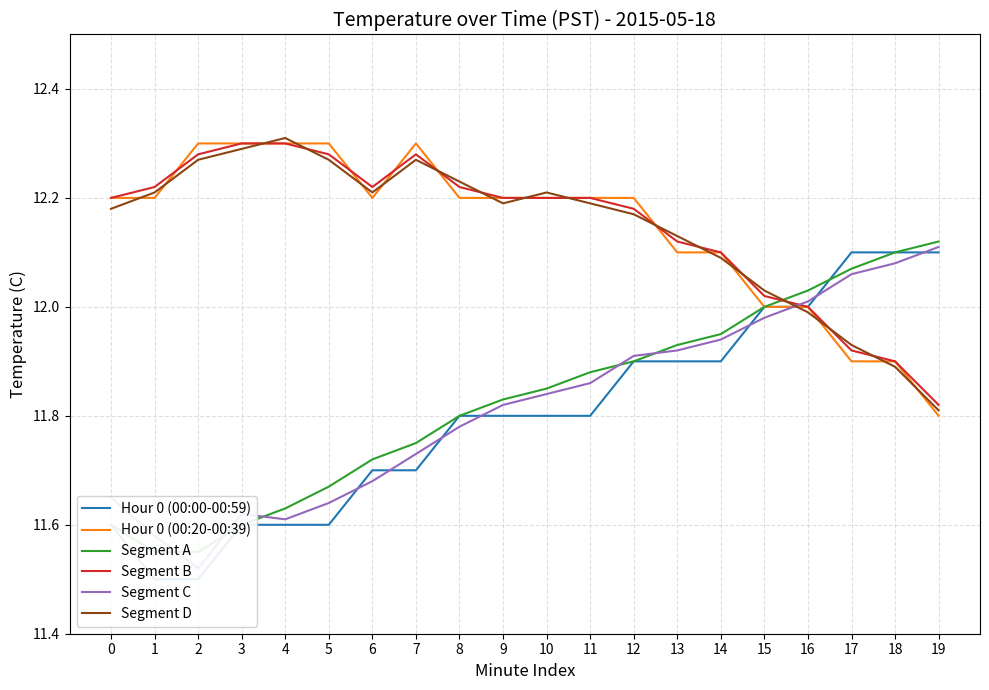

True or false: Hour 0 (00:20-00:39) has more than 1 interior local peaks.

False